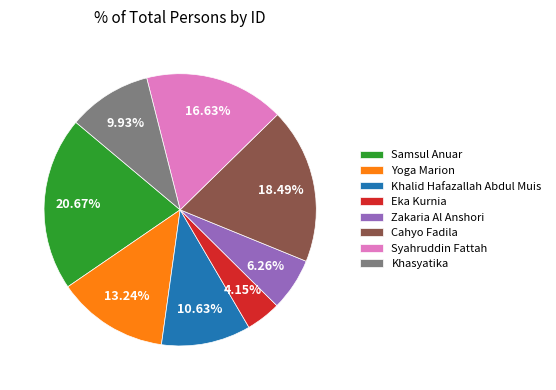

What is the smallest slice in the pie chart?

Eka Kurnia